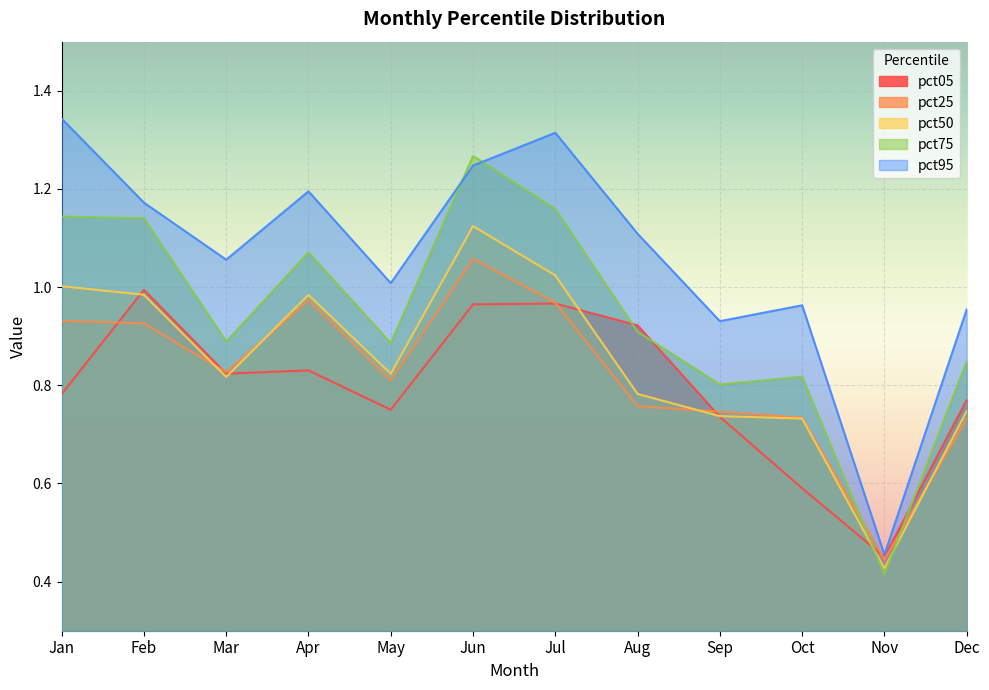

Rank the series by their maximum value, from highest to lowest.

pct95, pct75, pct50, pct25, pct05